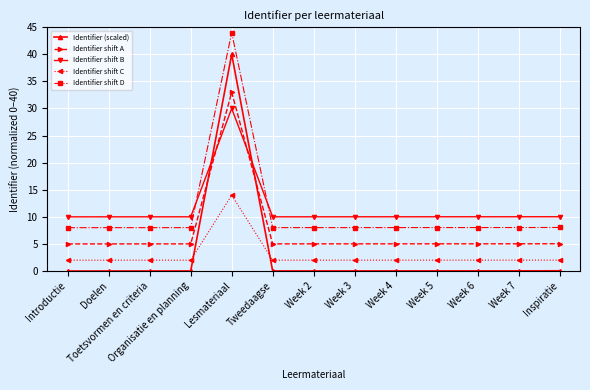

Rank the series at Organisatie en planning from lowest to highest value.

Identifier (scaled), Identifier shift C, Identifier shift A, Identifier shift D, Identifier shift B